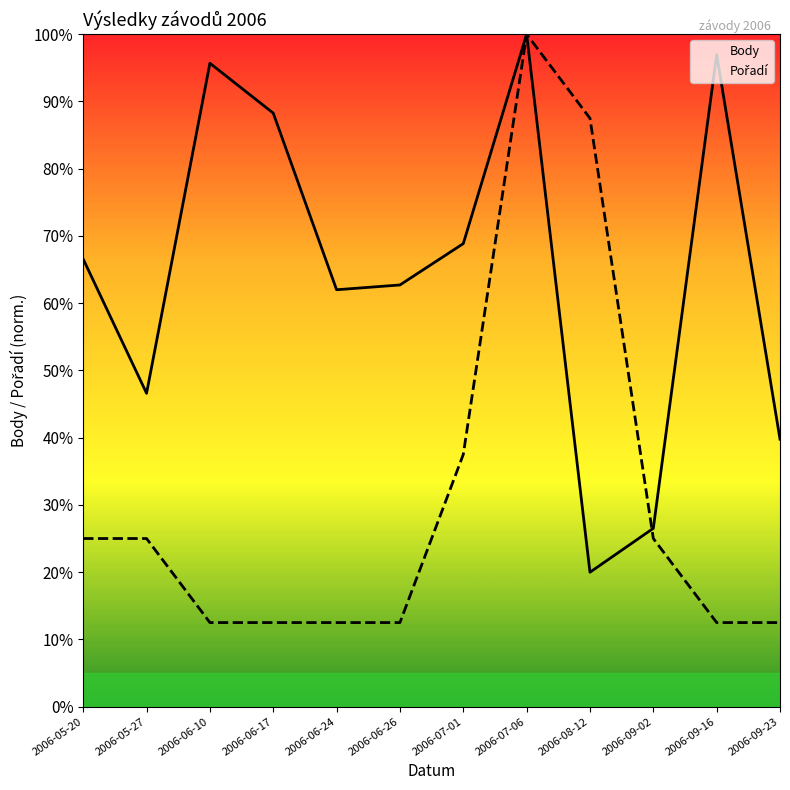

What are all the series names shown in the legend?

Body, Pořadí